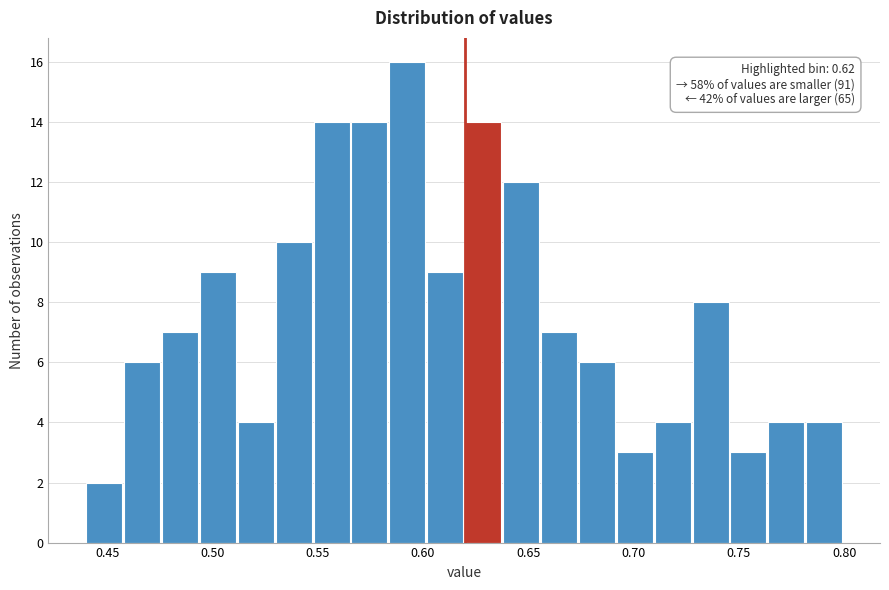

Around what value on the x-axis is the tallest bar? Give the approximate position of its centre, as read against the axis.

0.595